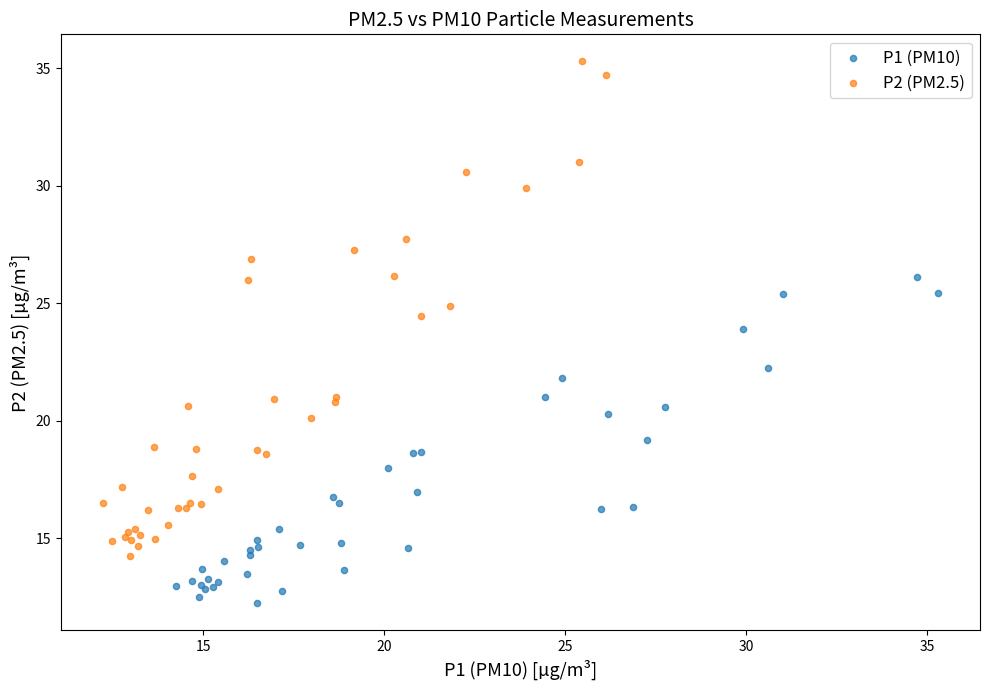

What are all the series names shown in the legend?

P1 (PM10), P2 (PM2.5)